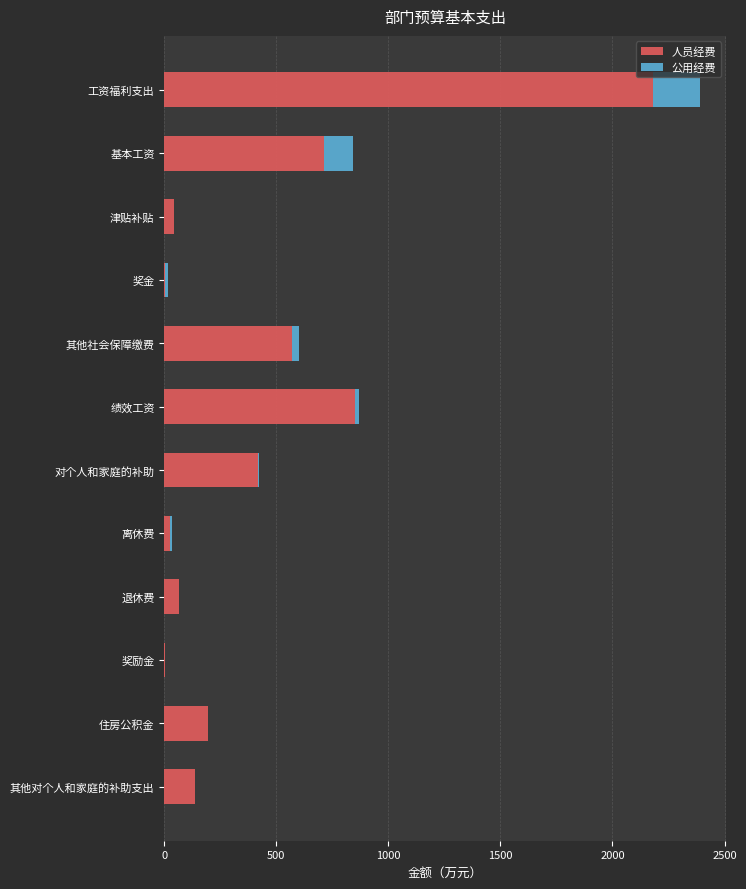

What value does the 人员经费 series have at 工资福利支出?

2179.2